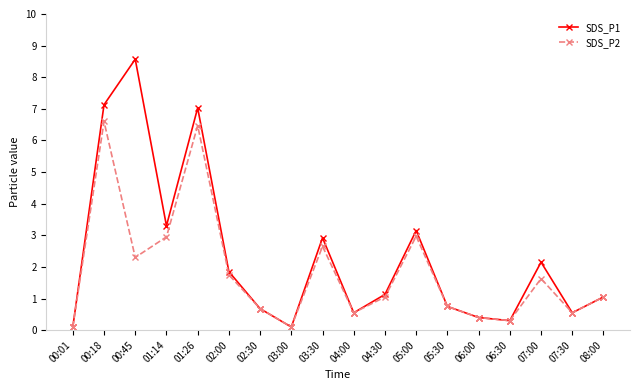

How many data points in SDS_P2 are above 1?

10